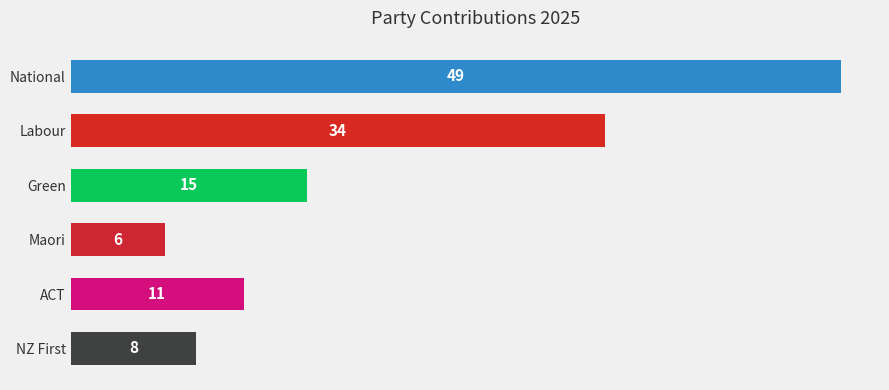

Reading bottom to top, what are all the values shown in this chart?

NZ First=8	ACT=11	Maori=6	Green=15	Labour=34	National=49